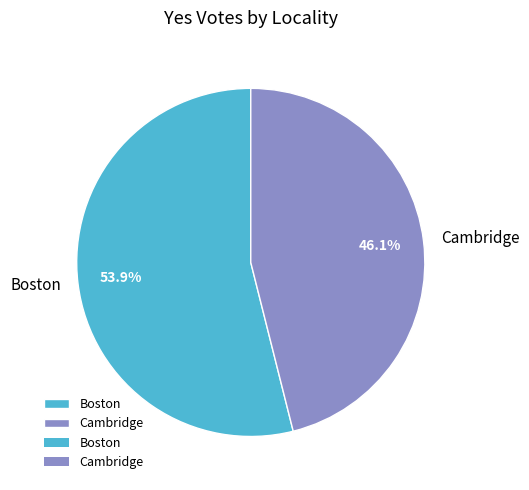

Which slice is the smallest?

Cambridge